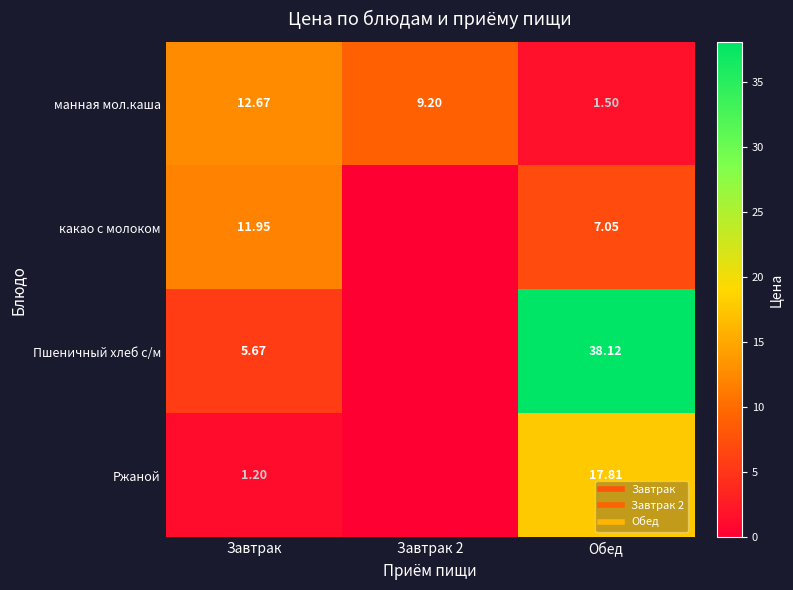

The value of манная мол.каша at Завтрак is 12.7. True or false?

True